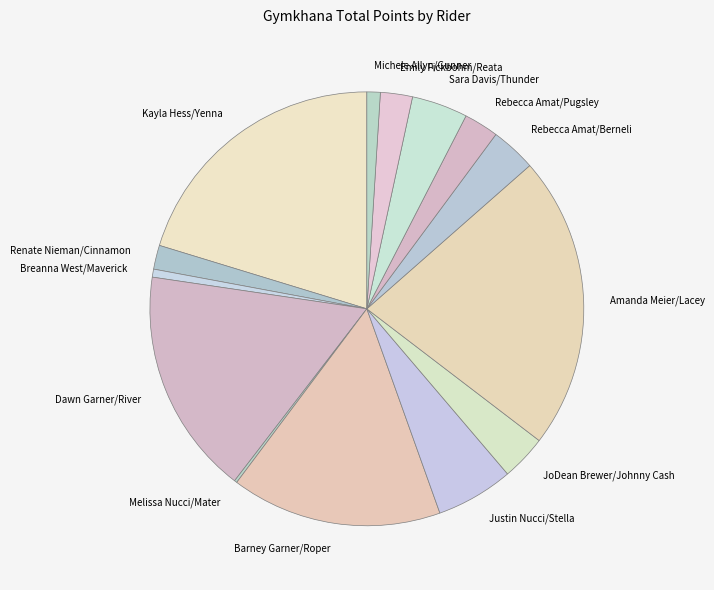

Is Rebecca Amat/Berneli the majority of the pie?

No